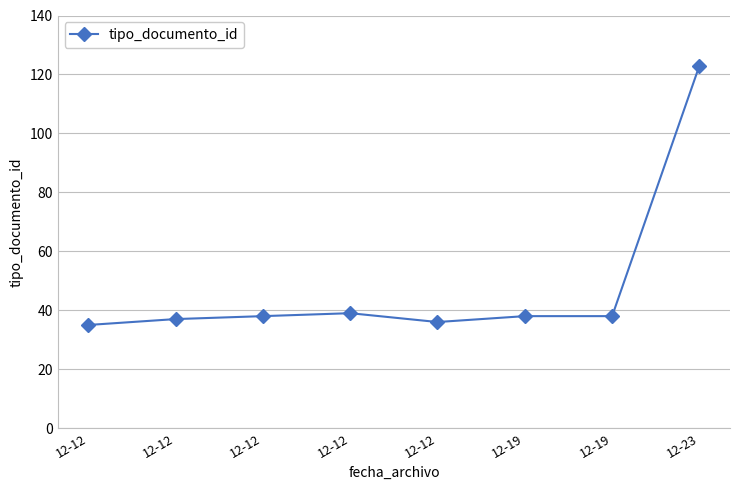

How many lines are shown in the chart?

1